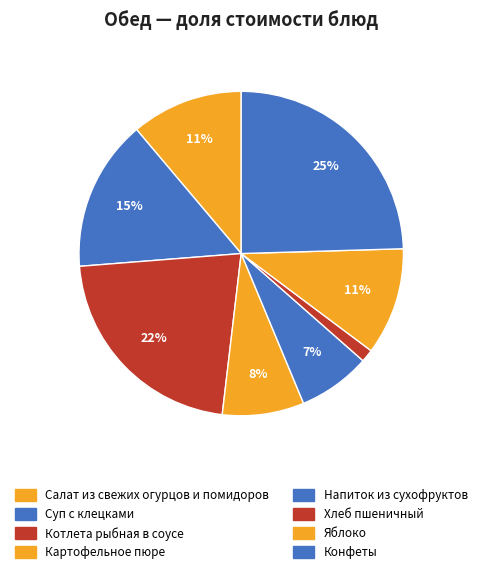

Count the number of slices in the pie.

8